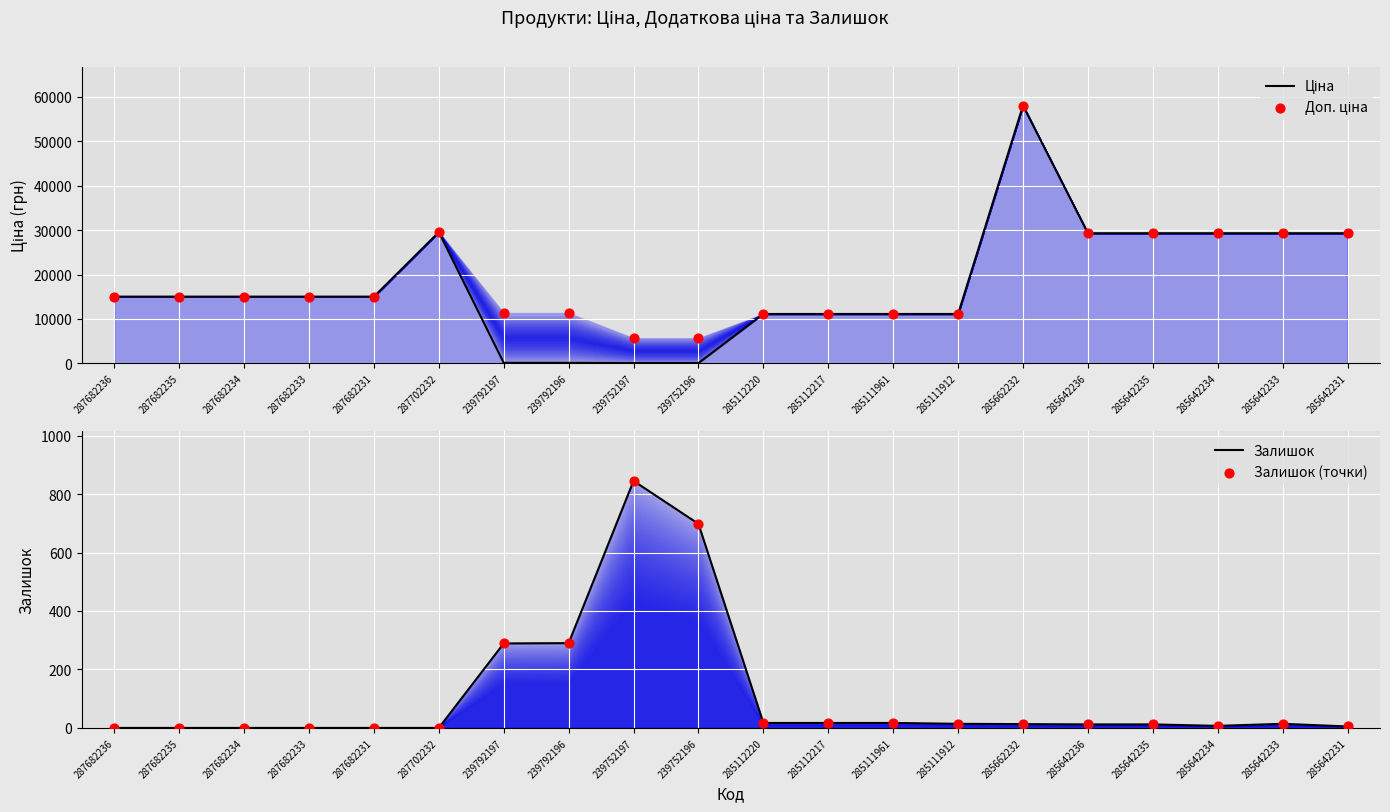

What are all the series names shown in the legend?

Ціна, Доп. ціна, Залишок, Залишок (точки)